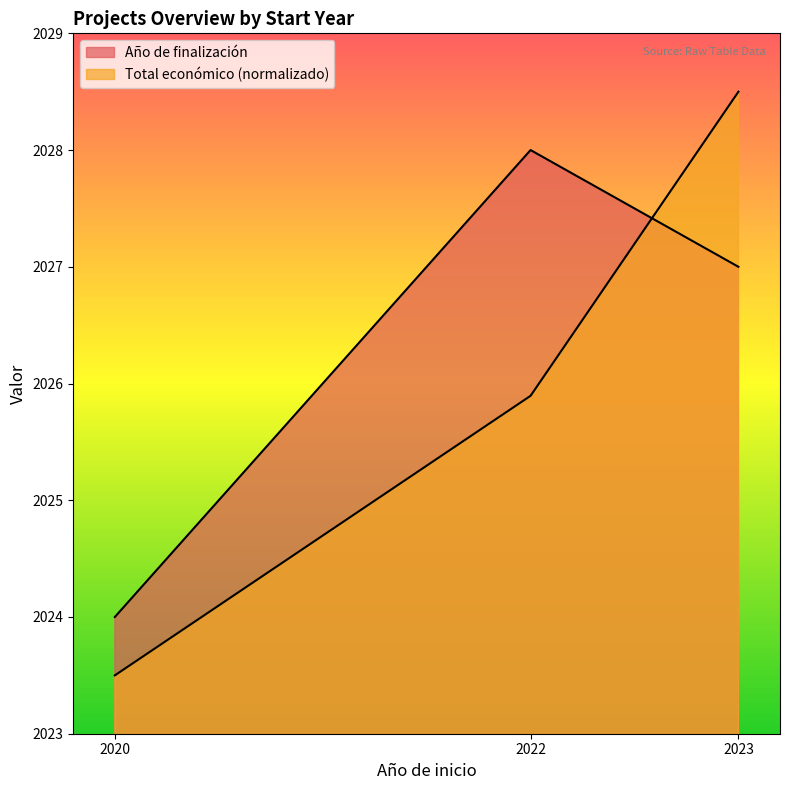

What is the average value of the Total económico series?

2026.0